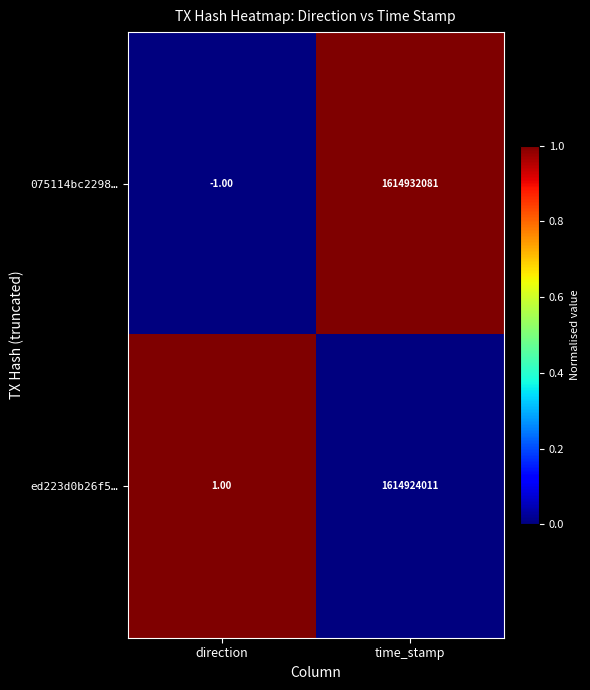

At which label is ed223d0b26f5… closest to 807462006?

direction